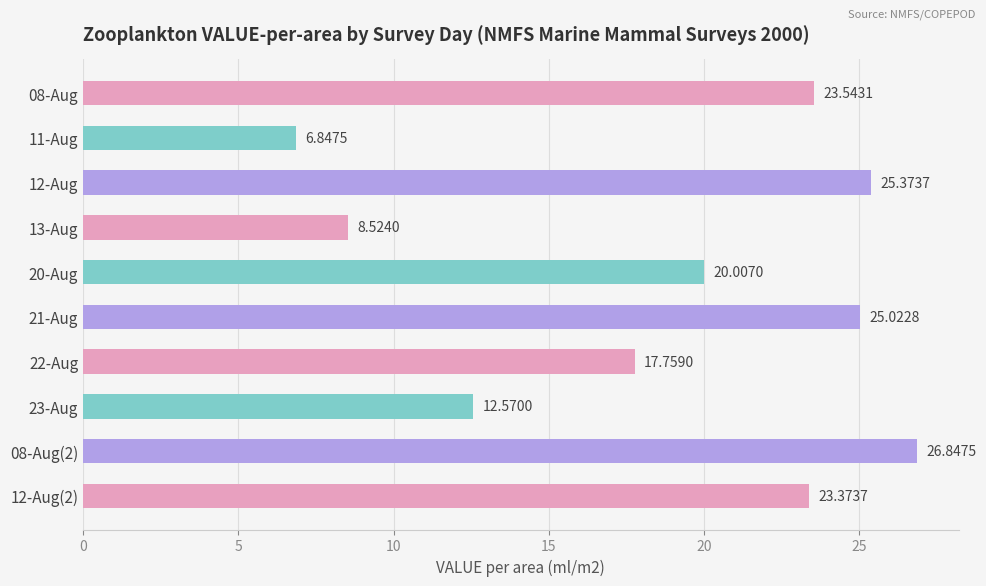

Rank the categories by value from highest to lowest.

08-Aug(2), 12-Aug, 21-Aug, 08-Aug, 12-Aug(2), 20-Aug, 22-Aug, 23-Aug, 13-Aug, 11-Aug